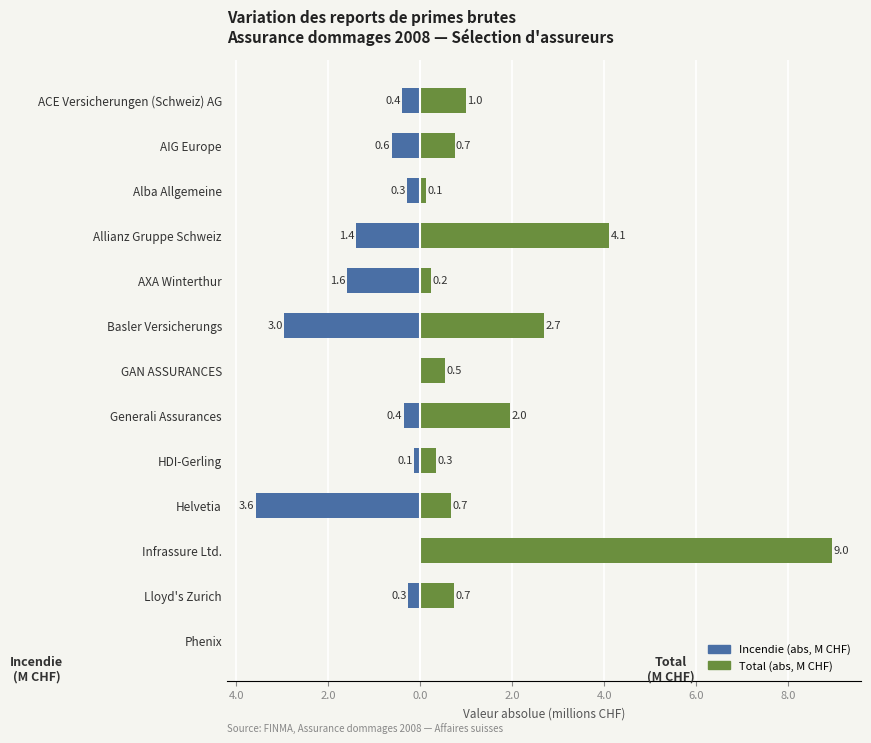

True or false: Incendie (abs, M CHF) has a value of -1.4 at Allianz Gruppe Schweiz.

True